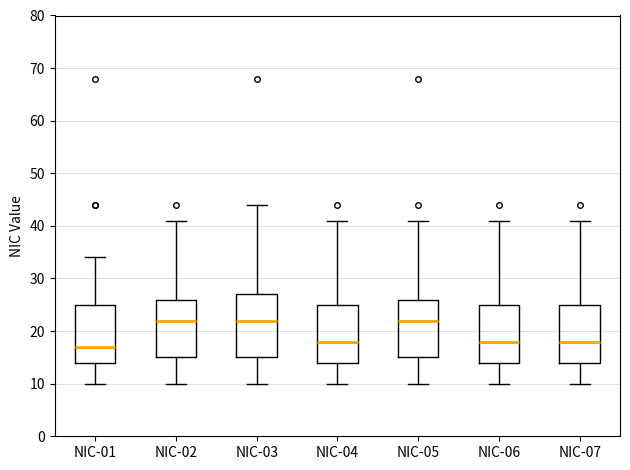

Reading left to right, transcribe this box plot: for each box, give where its median line is, the range the box spans, and where its two whiskers end, as read against the y-axis. The values are not printed on the chart, so give them approximately, as read against the axis.

NIC-01: median 17, box 14 to 25, whiskers 10 to 34
NIC-02: median 22, box 15 to 26, whiskers 10 to 41
NIC-03: median 22, box 15 to 27, whiskers 10 to 44
NIC-04: median 18, box 14 to 25, whiskers 10 to 41
NIC-05: median 22, box 15 to 26, whiskers 10 to 41
NIC-06: median 18, box 14 to 25, whiskers 10 to 41
NIC-07: median 18, box 14 to 25, whiskers 10 to 41